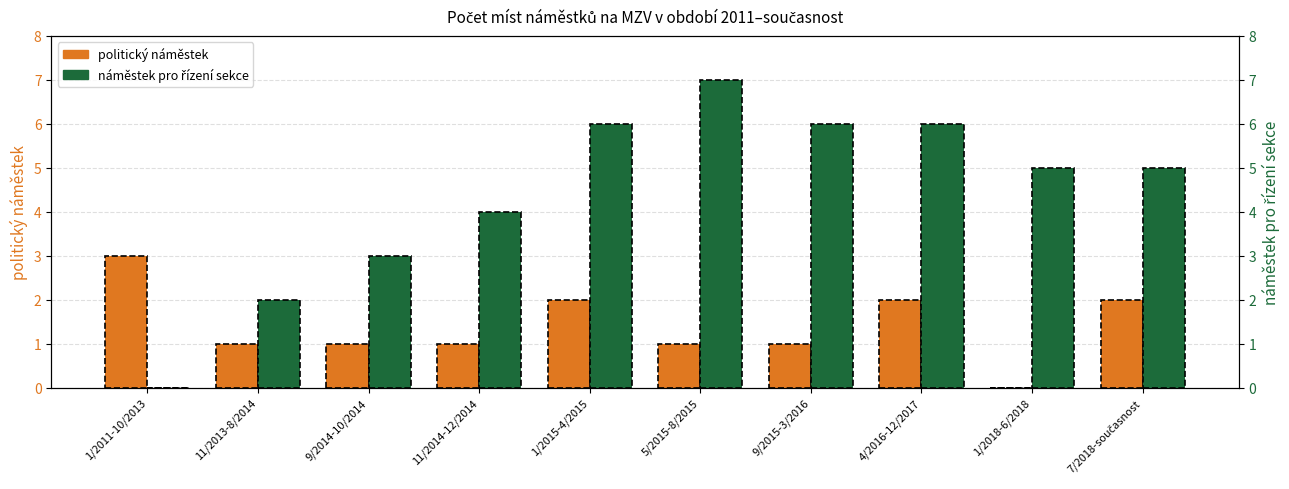

Where does the politický náměstek series first go above 1?

1/2011-10/2013